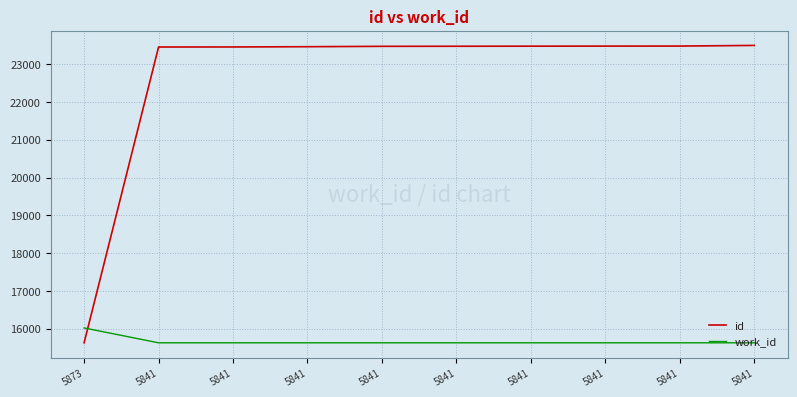

After their last crossing, which series has the higher values: work_id or id?

id